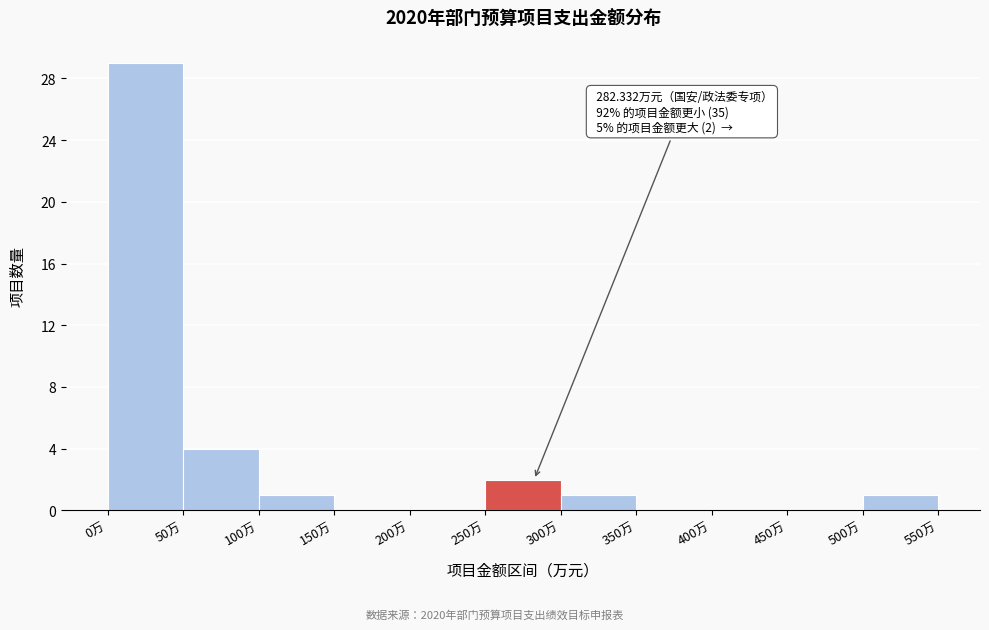

Which range on the x-axis has the tallest bar?

0 to 50